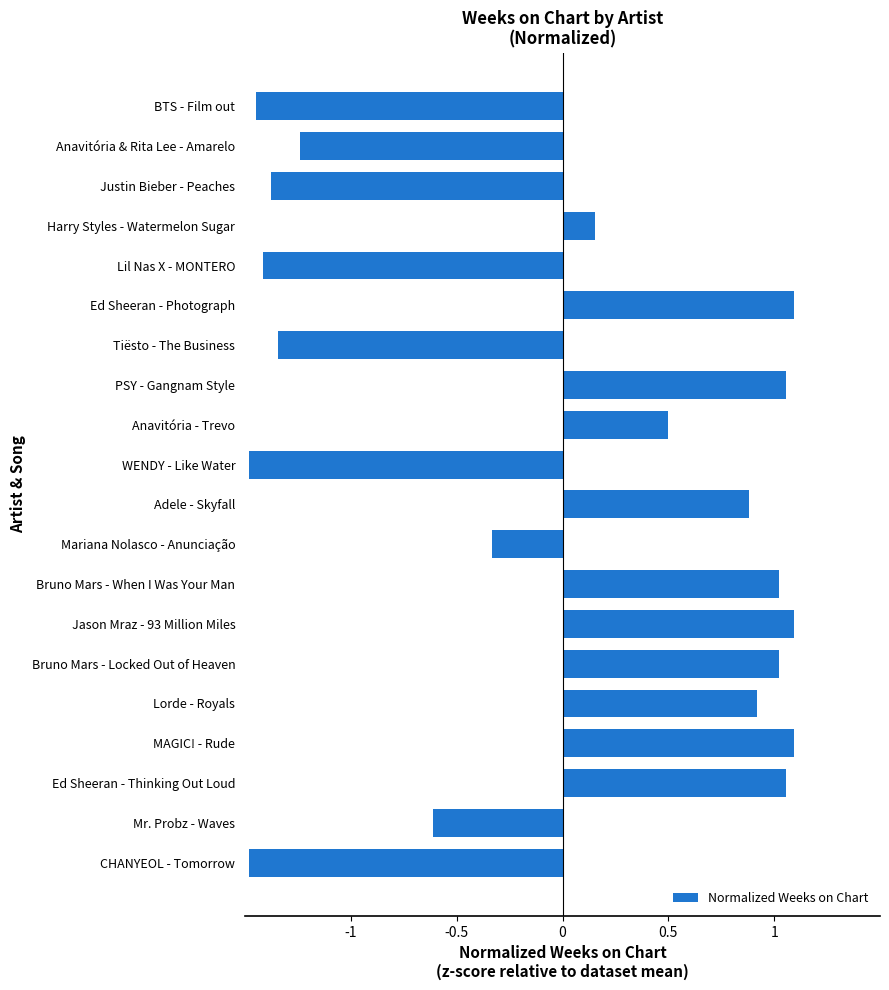

What is the change in value from Anavitória - Trevo to Bruno Mars - When I Was Your Man?

+0.5